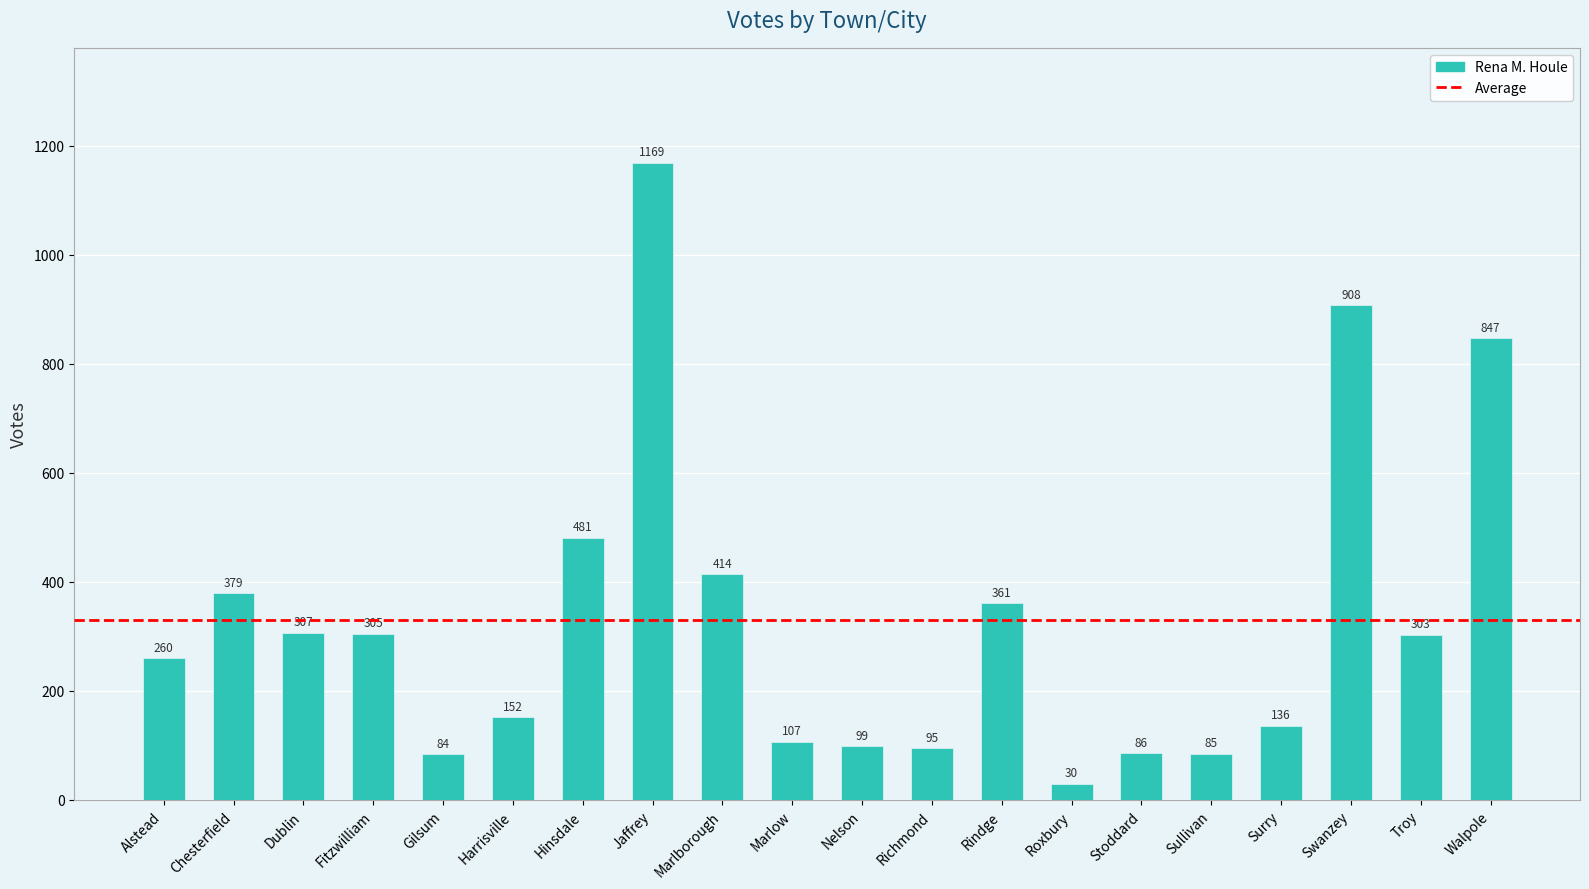

What is the change in value from Marlborough to Richmond?

-319